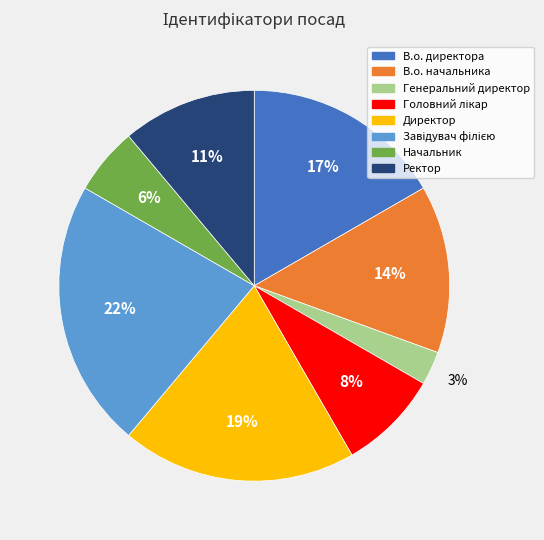

To the nearest percent, what percentage of the pie is Ректор?

11%